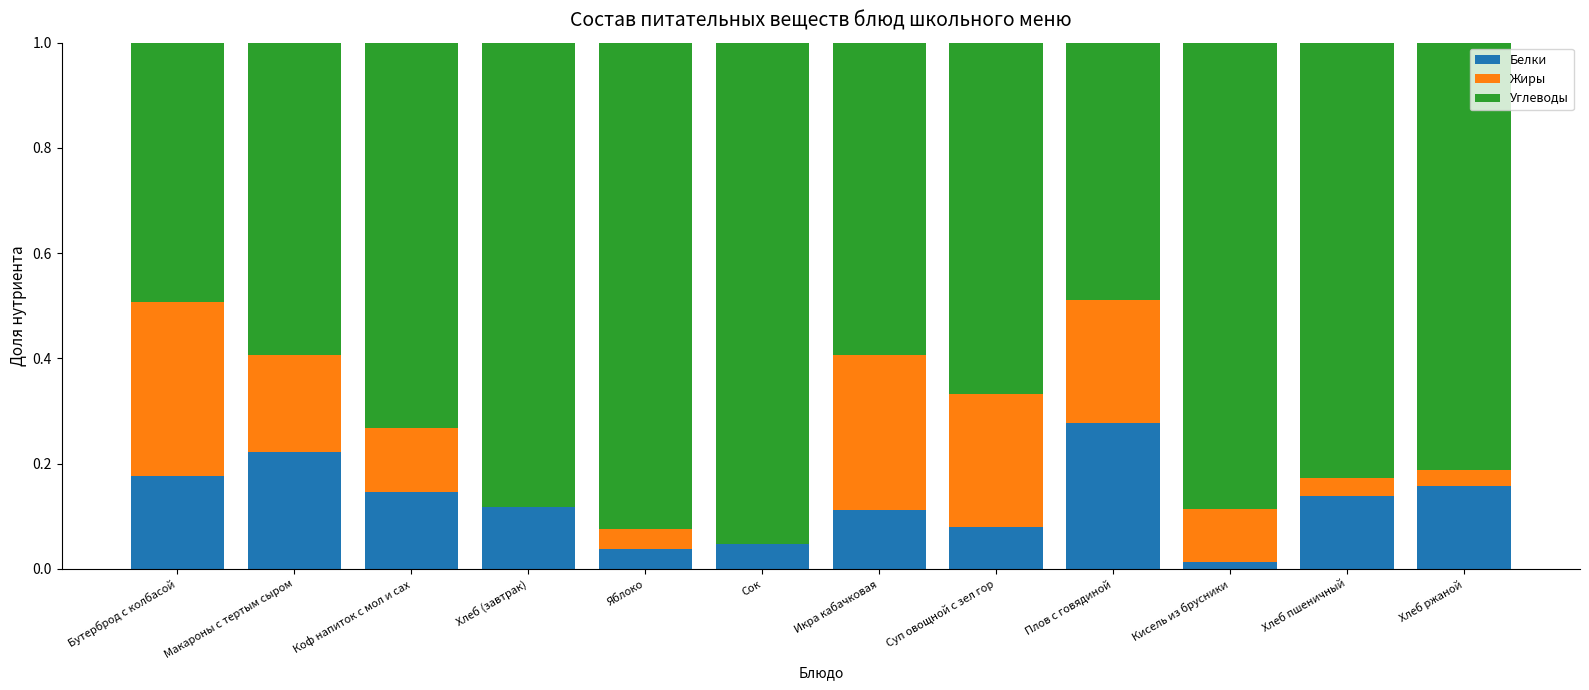

At which label does Белки reach its peak?

Плов с говядиной